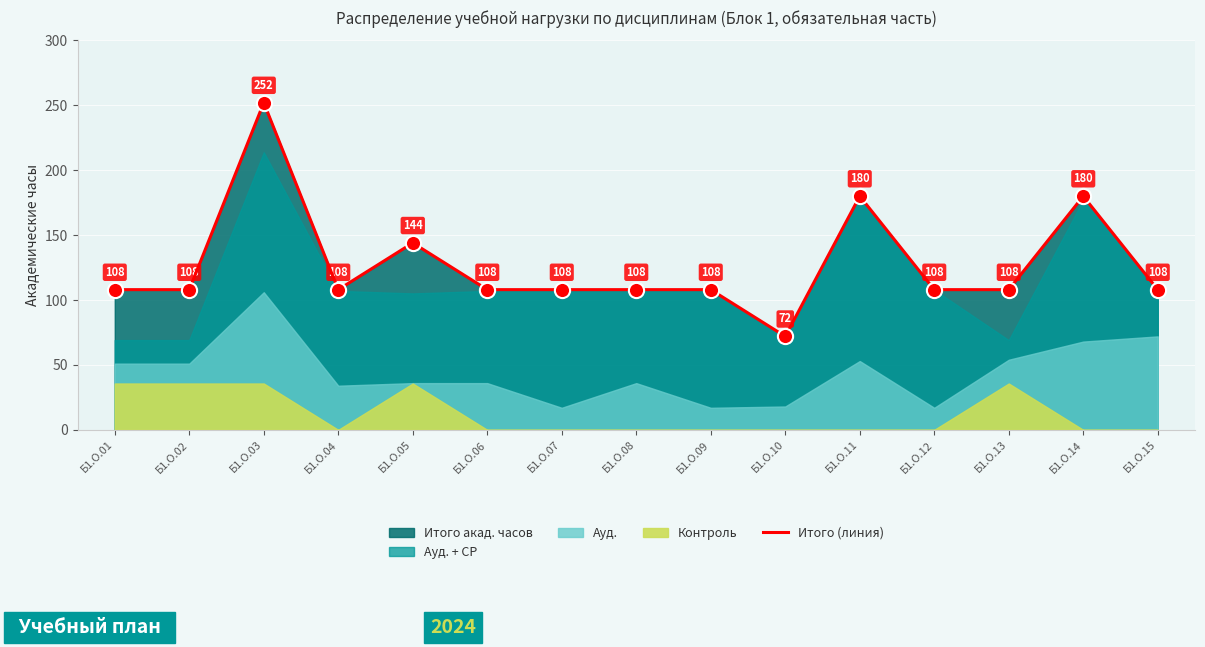

Which has a higher value, Б1.О.09 or Б1.О.05?

Б1.О.05